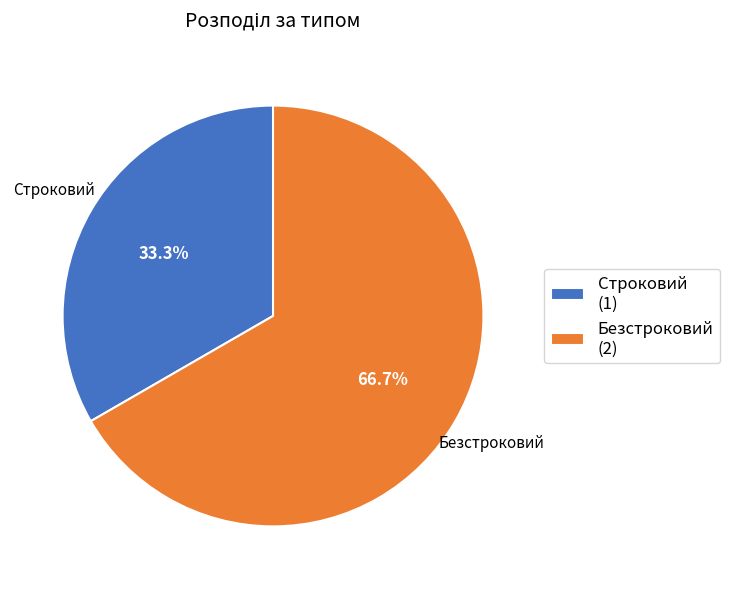

Count the number of slices in the pie.

2